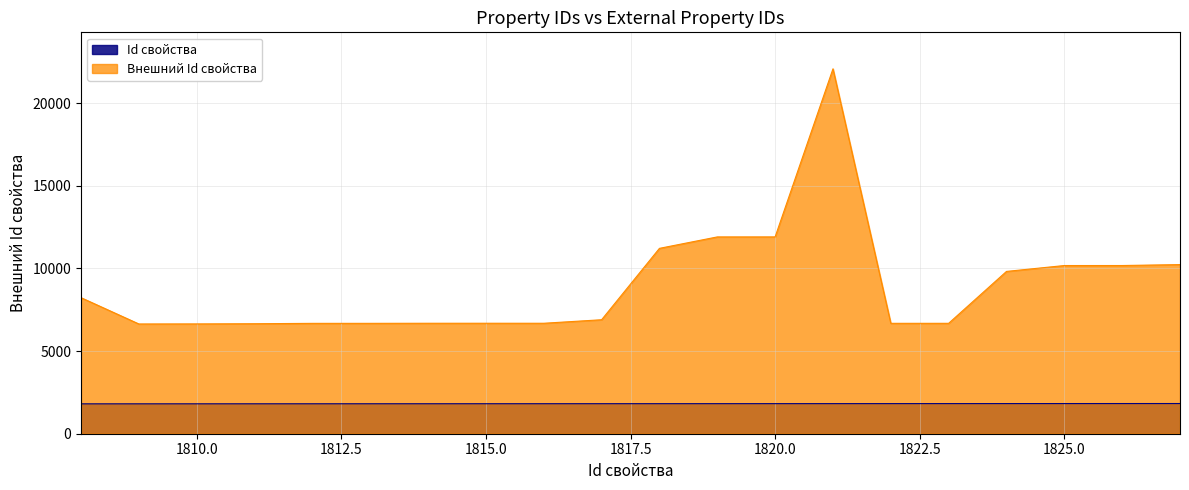

Reading right to left, extract all data points from this chart.

Внешний Id свойства: 1827=10231	1826=10175	1825=10174	1824=9818	1823=6679	1822=6678	1821=22073	1820=11906	1819=11905	1818=11213	1817=6895	1816=6682	1815=6683	1814=6682	1813=6677	1812=6676	1811=6654	1810=6643	1809=6639	1808=8229
Id свойства: 1827=1827	1826=1826	1825=1825	1824=1824	1823=1823	1822=1822	1821=1821	1820=1820	1819=1819	1818=1818	1817=1817	1816=1816	1815=1815	1814=1814	1813=1813	1812=1812	1811=1811	1810=1810	1809=1809	1808=1808